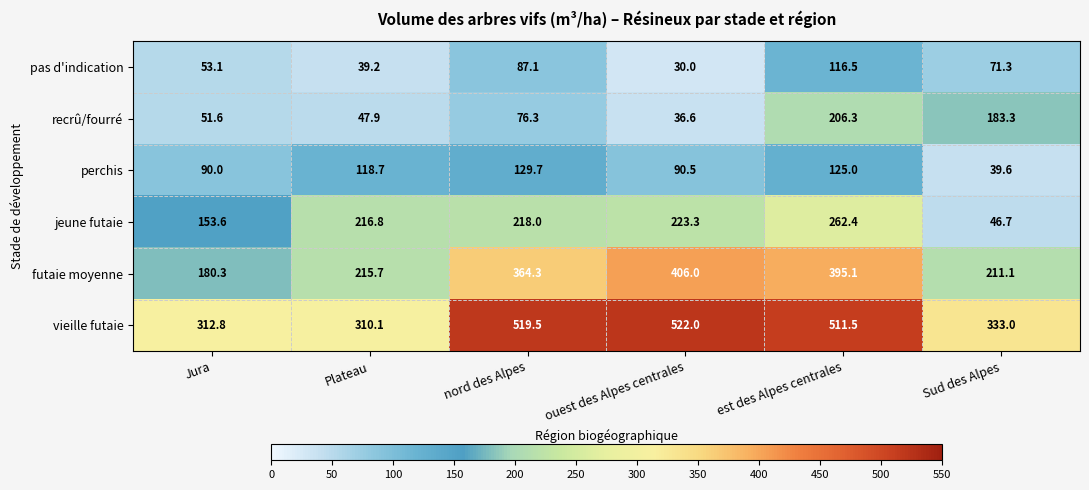

How many series are shown in this chart?

6